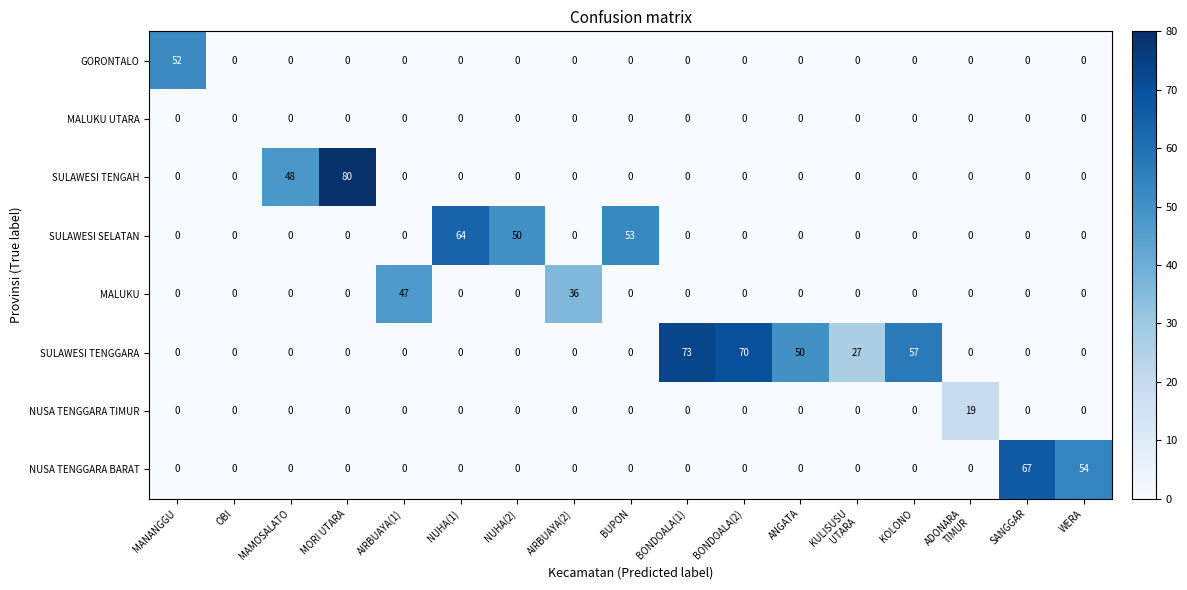

Which series has the largest range (max minus min)?

SULAWESI TENGAH